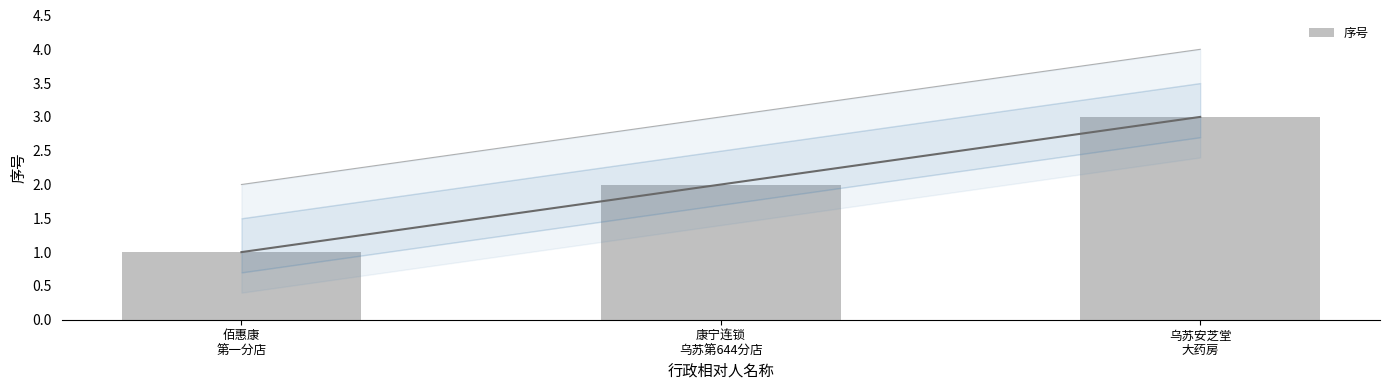

Read the value at 佰惠康
第一分店.

1